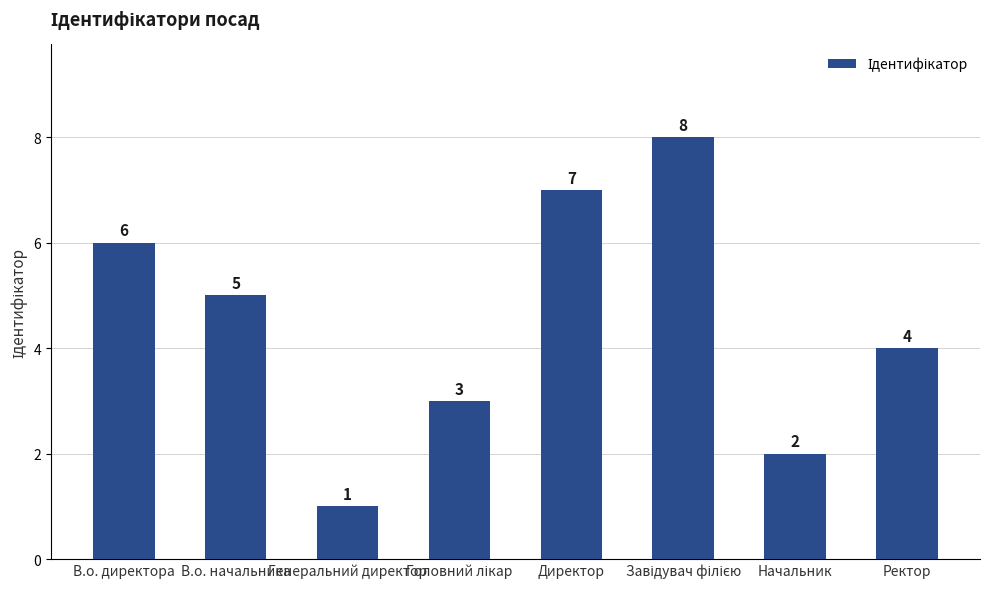

Between Генеральний директор and Директор, which is larger?

Директор